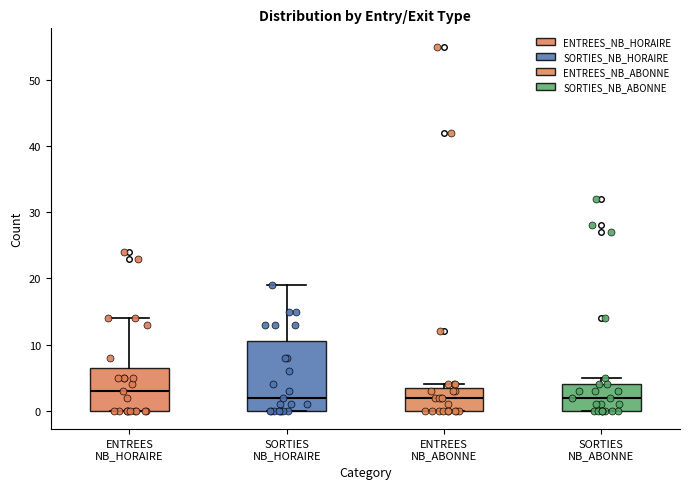

Which box has the highest median line?

ENTREES NB_HORAIRE